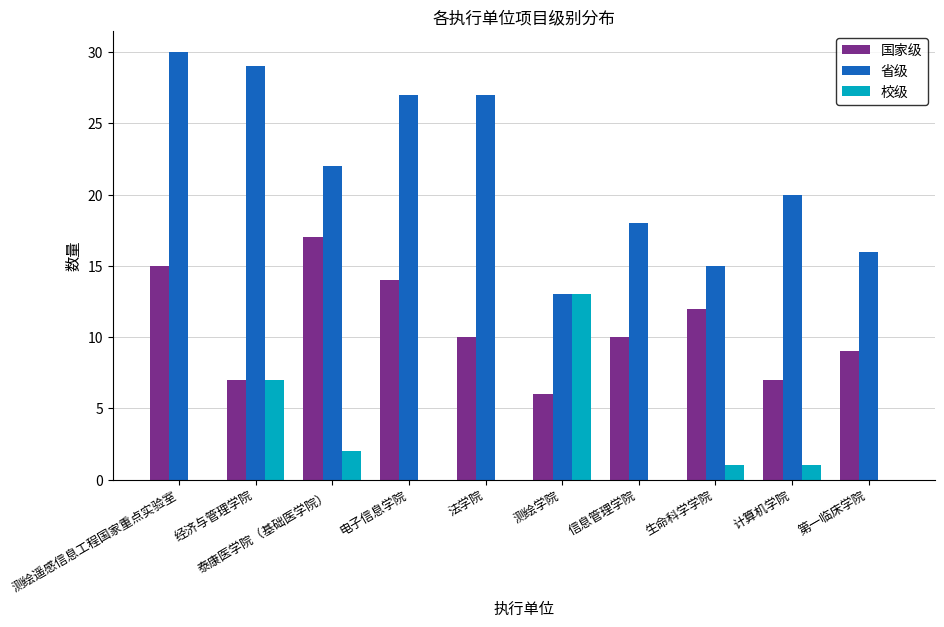

What is the sum of all 国家级 values?

107